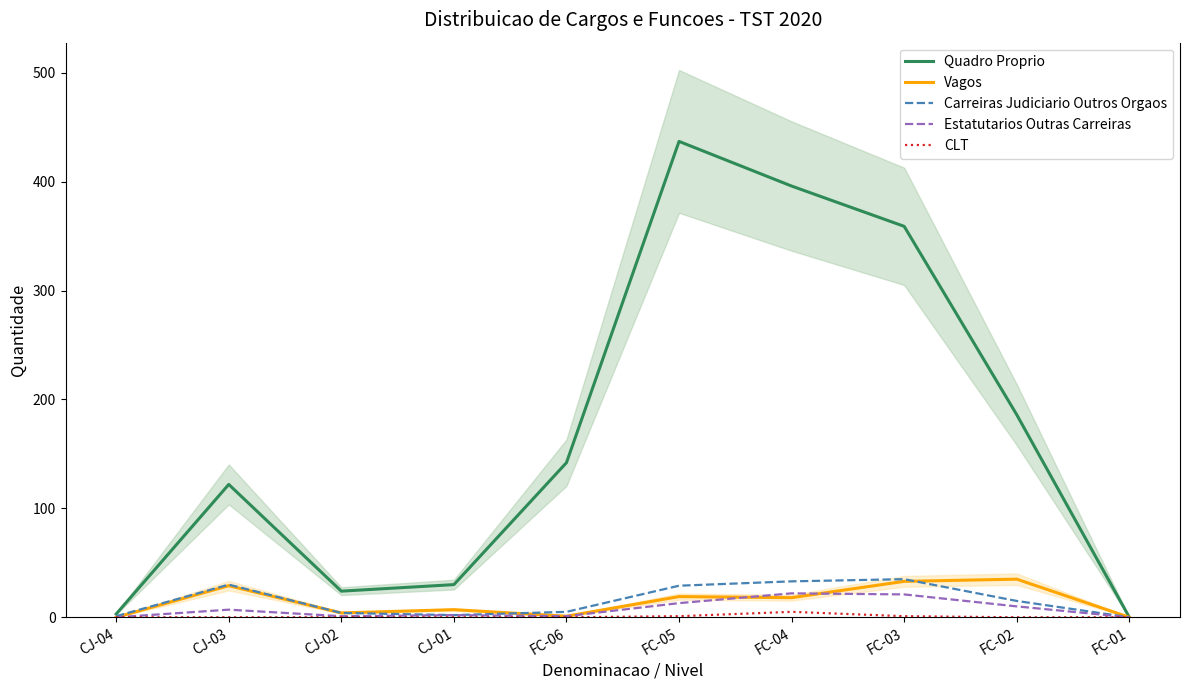

At which label does Carreiras Judiciario Outros Orgaos first exceed 15?

CJ-03